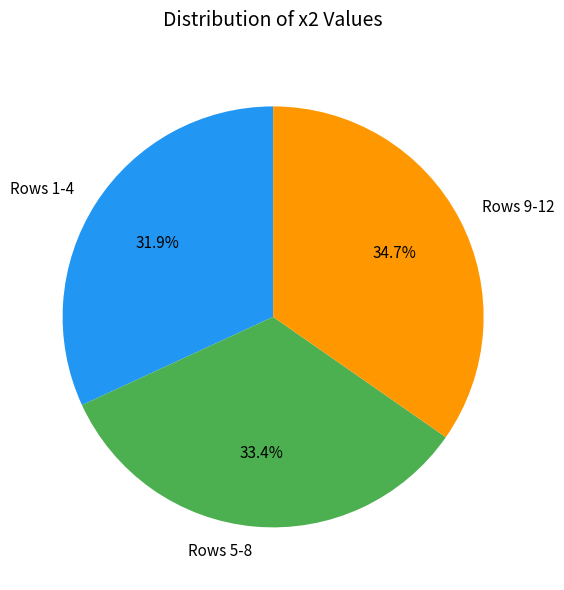

Is there any slice that represents more than half of the pie?

No